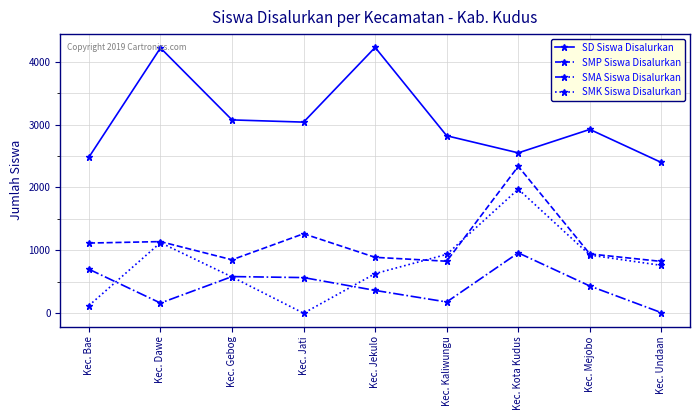

What is the difference between the highest and lowest values at Kec. Dawe?

4057